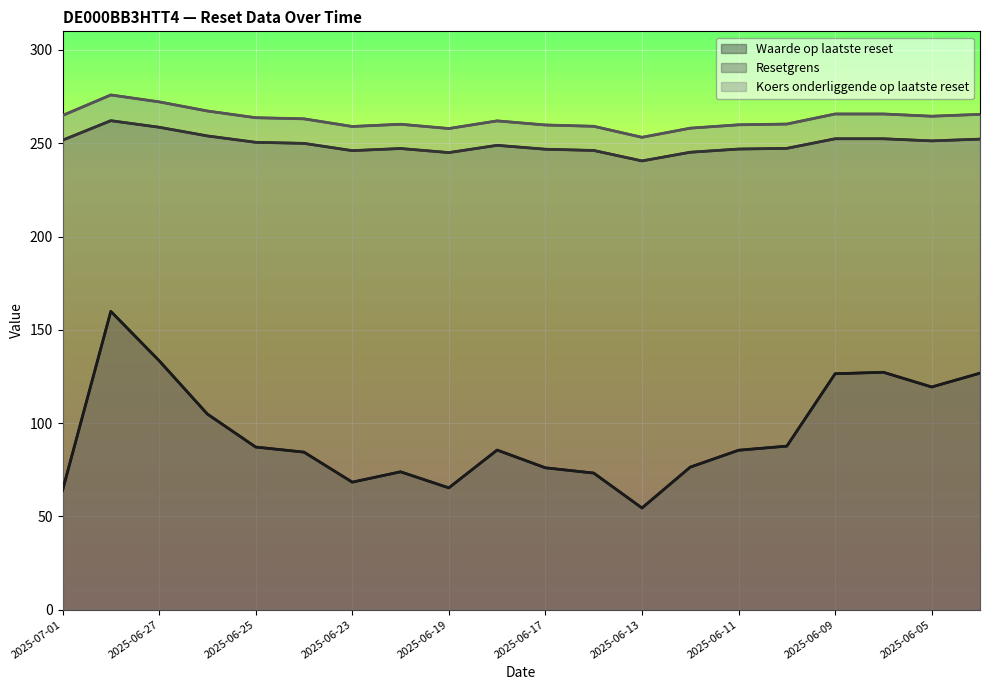

True or false: Resetgrens and Koers onderliggende op laatste reset cross at least once.

False